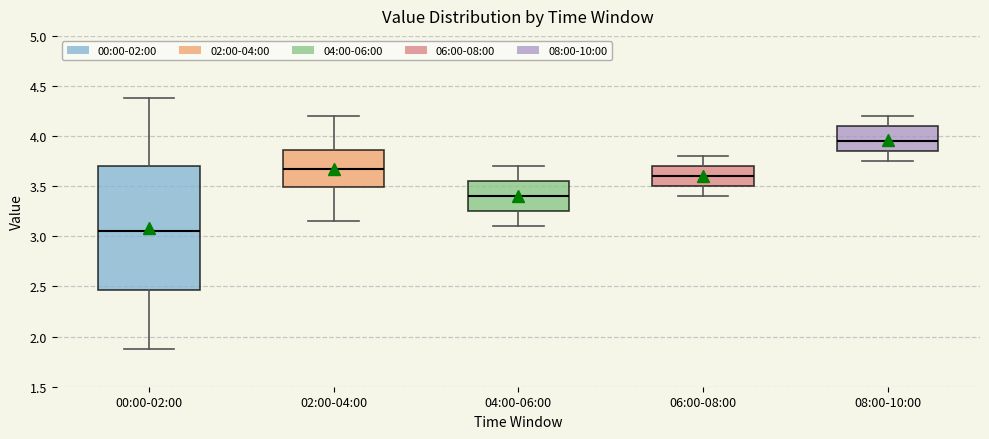

Where does the upper whisker of the box for 06:00-08:00 end on the y-axis? The values are not printed on the chart, so give them approximately, as read against the axis.

3.80